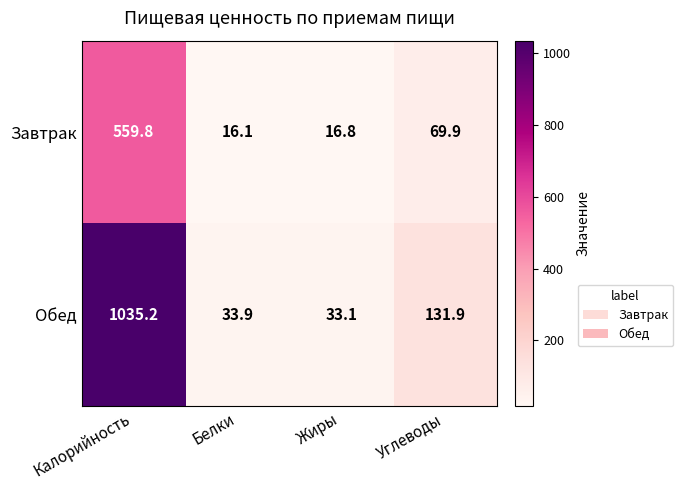

Is it true that Завтрак equals 29.5 at Жиры?

False